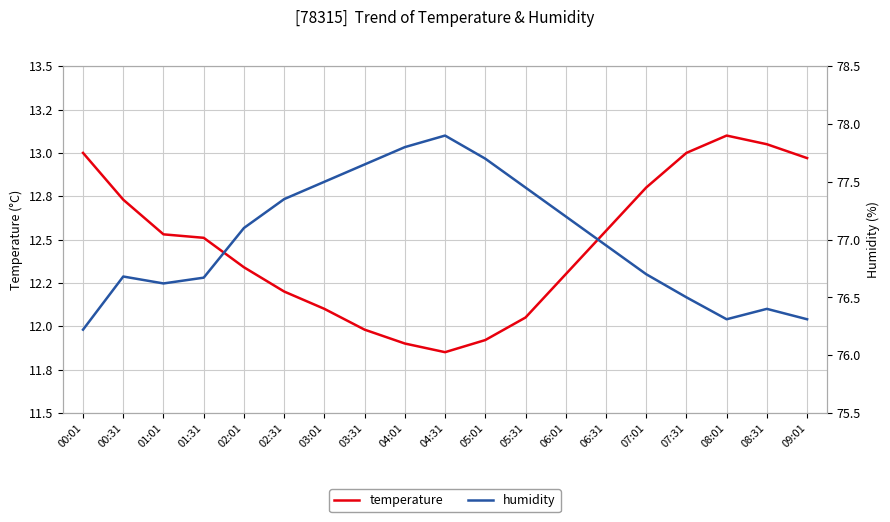

What is the difference between the temperature values at 02:01 and 02:31?

0.1